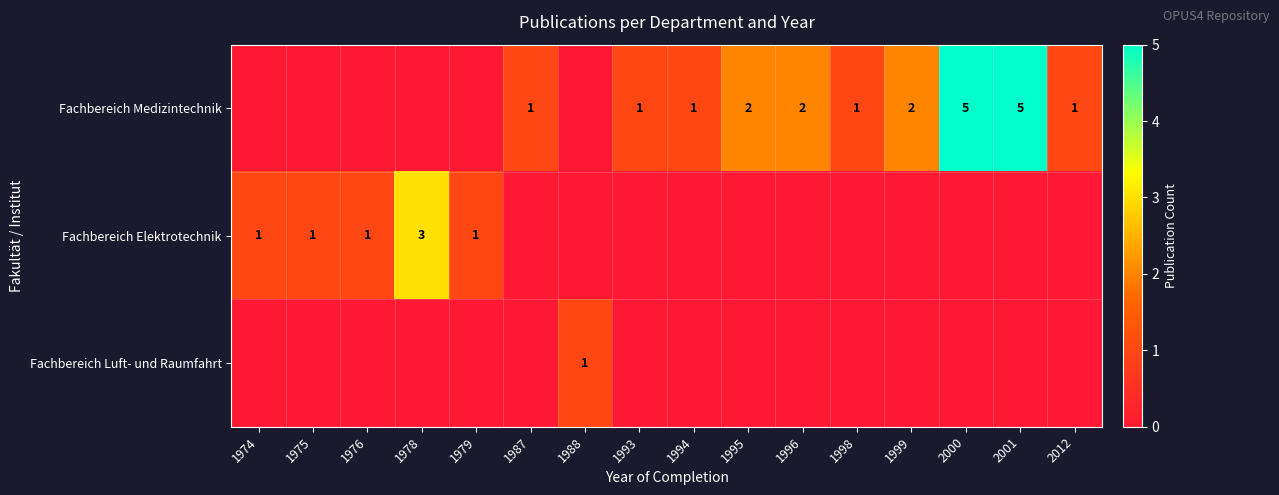

At how many categories does at least one series exceed 4?

2